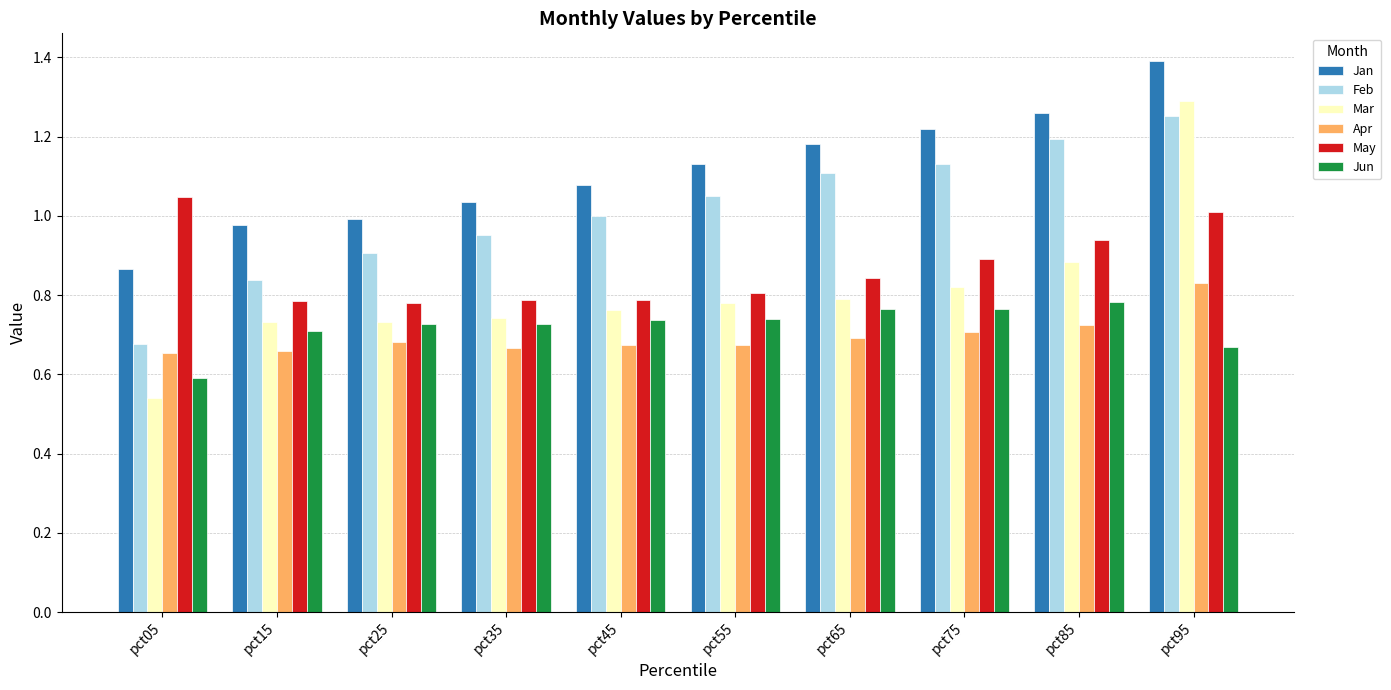

What is the sum of the Mar values at pct65 and pct45?

1.6